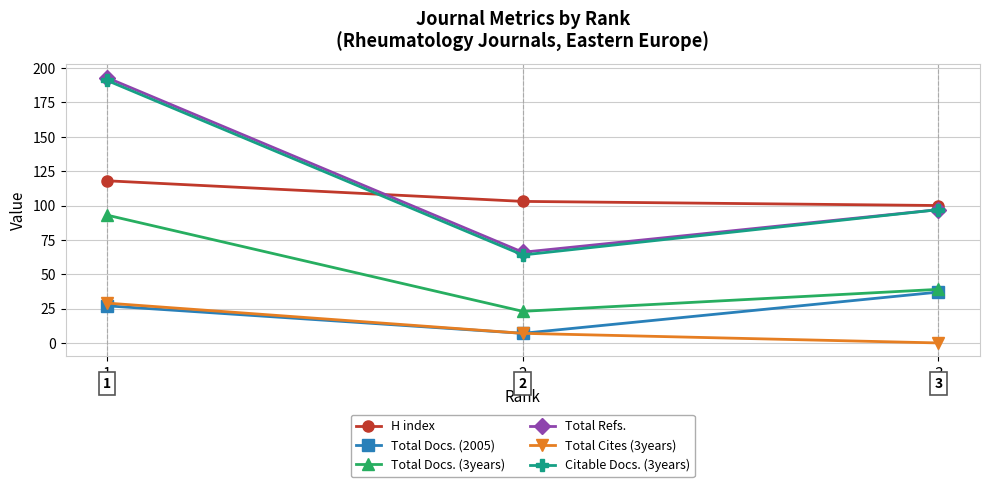

The value of Total Refs. at 3 is 57. True or false?

False